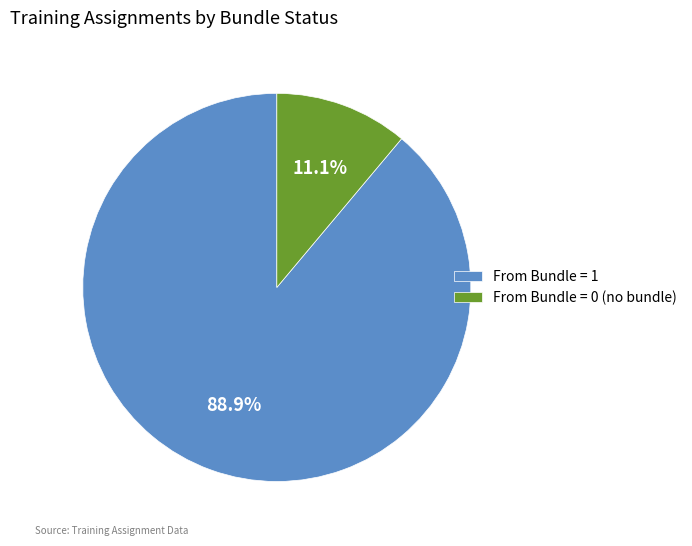

Approximately how many times larger is the value at From Bundle = 1 compared to From Bundle = 0 (no bundle)?

8.0